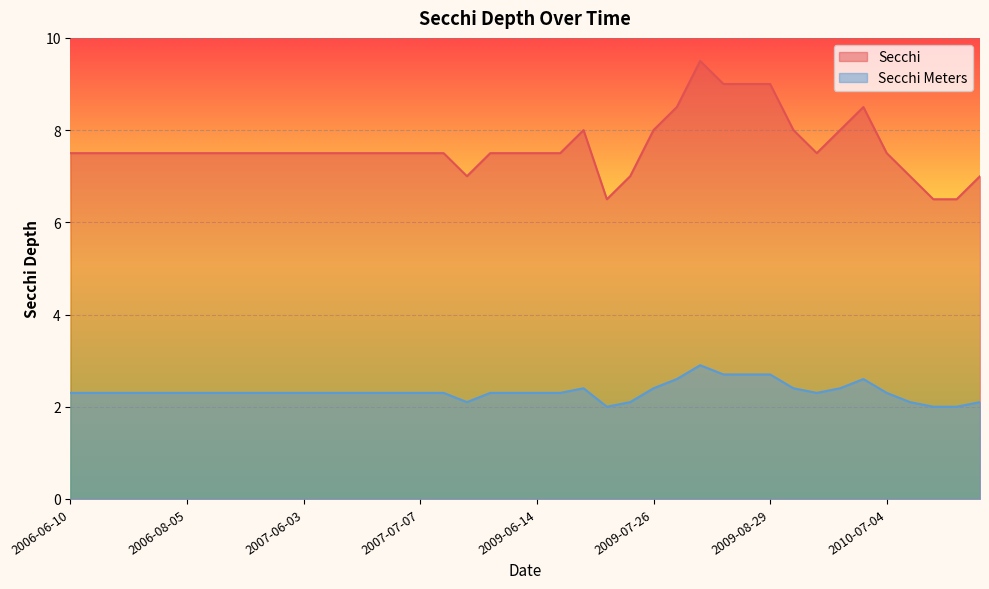

List the labels in order of Secchi Meters value, largest first.

2009-08-09, 2009-08-15, 2009-08-23, 2009-08-29, 2009-08-01, 2010-06-27, 2009-06-28, 2009-07-26, 2010-06-05, 2010-06-18, 2006-06-10, 2006-06-25, 2006-07-01, 2006-07-09, 2006-07-20, 2006-08-05, 2006-08-19, 2006-08-26, 2006-09-03, 2007-05-27, 2007-06-03, 2007-06-10, 2007-06-16, 2007-06-20, 2007-07-01, 2007-07-07, 2007-07-15, 2007-07-28, 2009-06-06, 2009-06-14, 2009-06-20, 2010-06-12, 2010-07-04, 2007-07-22, 2009-07-11, 2010-07-16, 2010-08-13, 2009-07-03, 2010-07-31, 2010-08-07